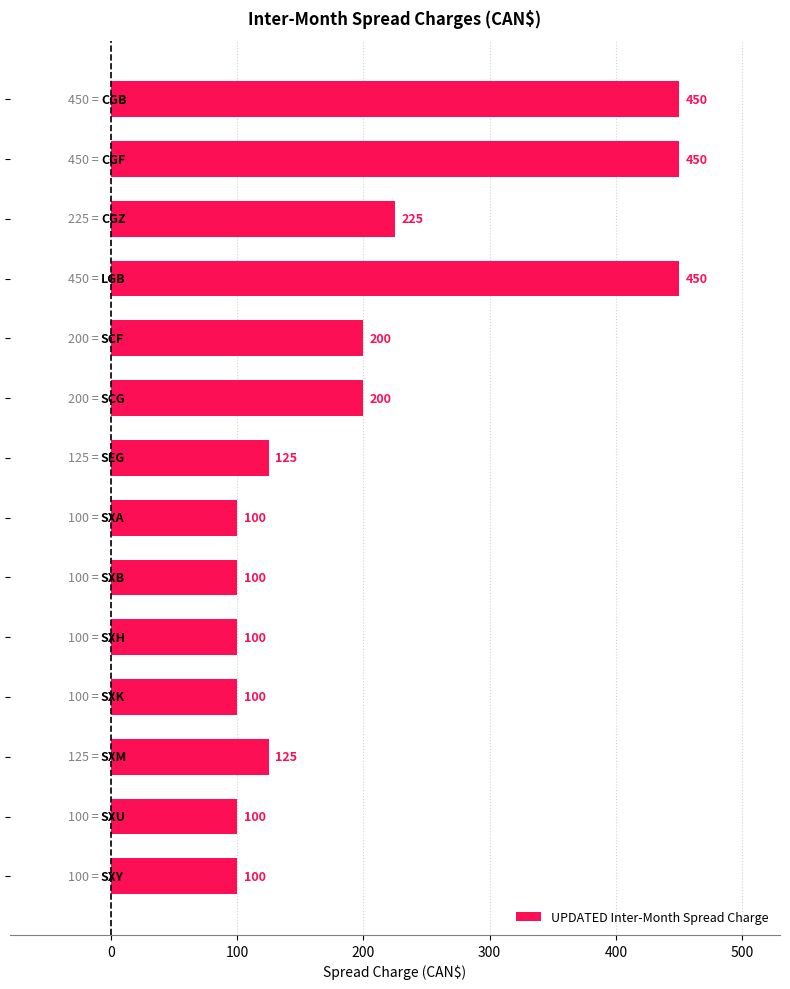

What is the value of the 1st bar from the top?

450